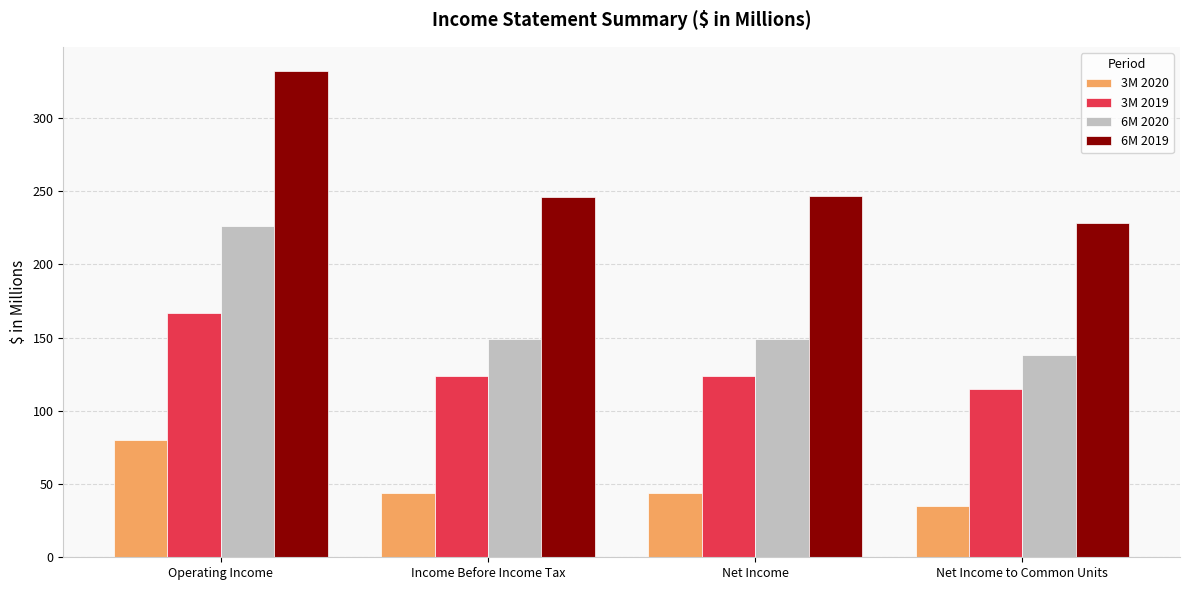

What is the difference between the highest and lowest values at Net Income to Common Units?

193